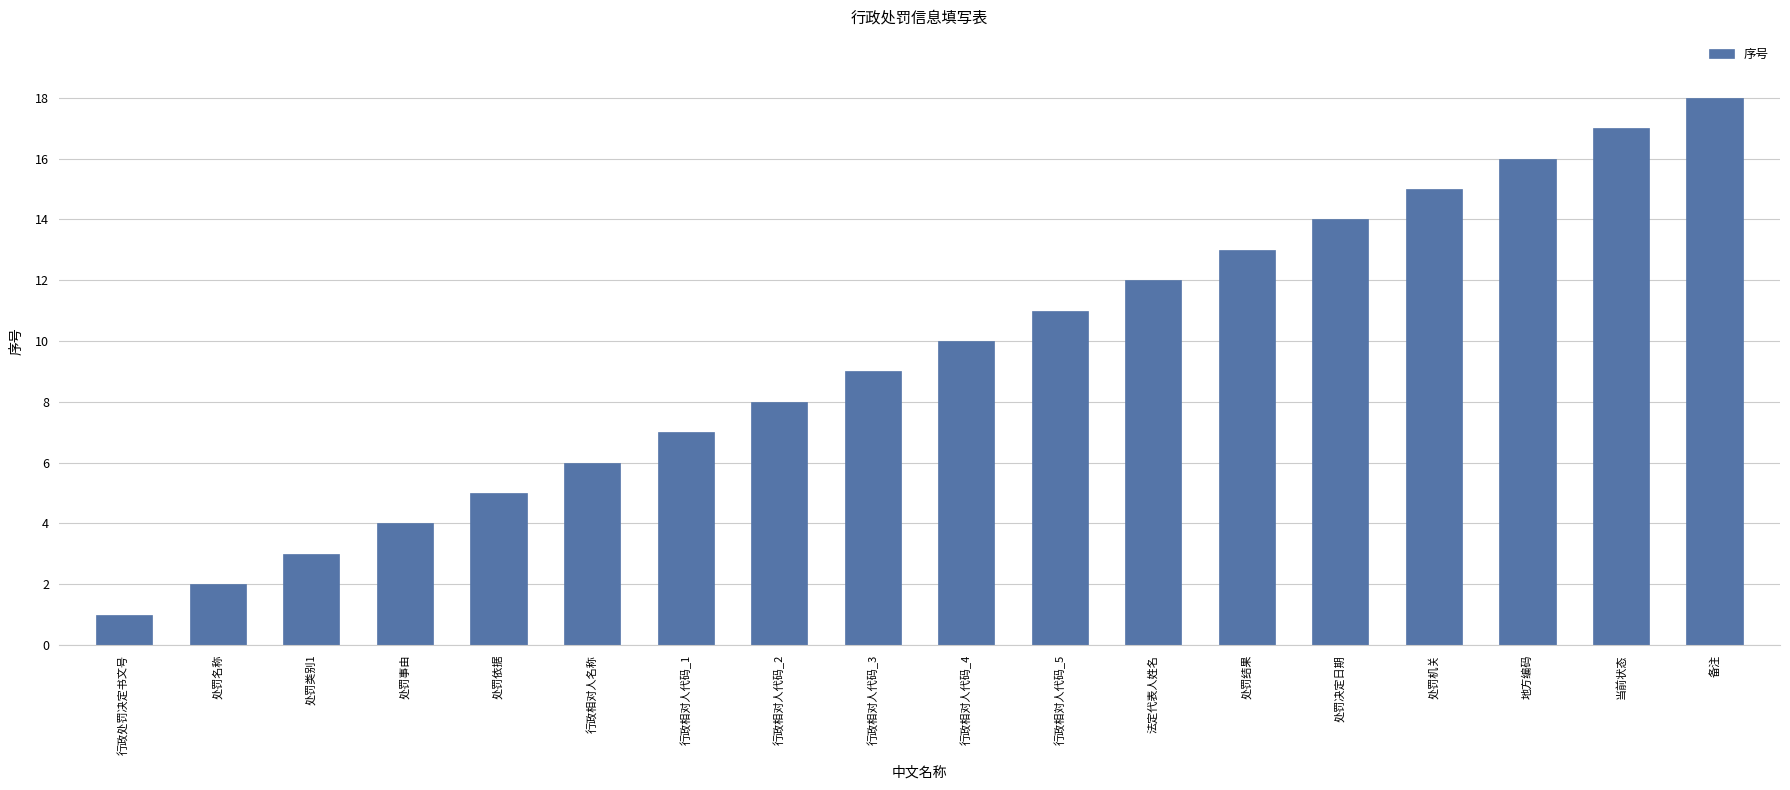

Are the bars grouped side by side (vs. stacked)?

No